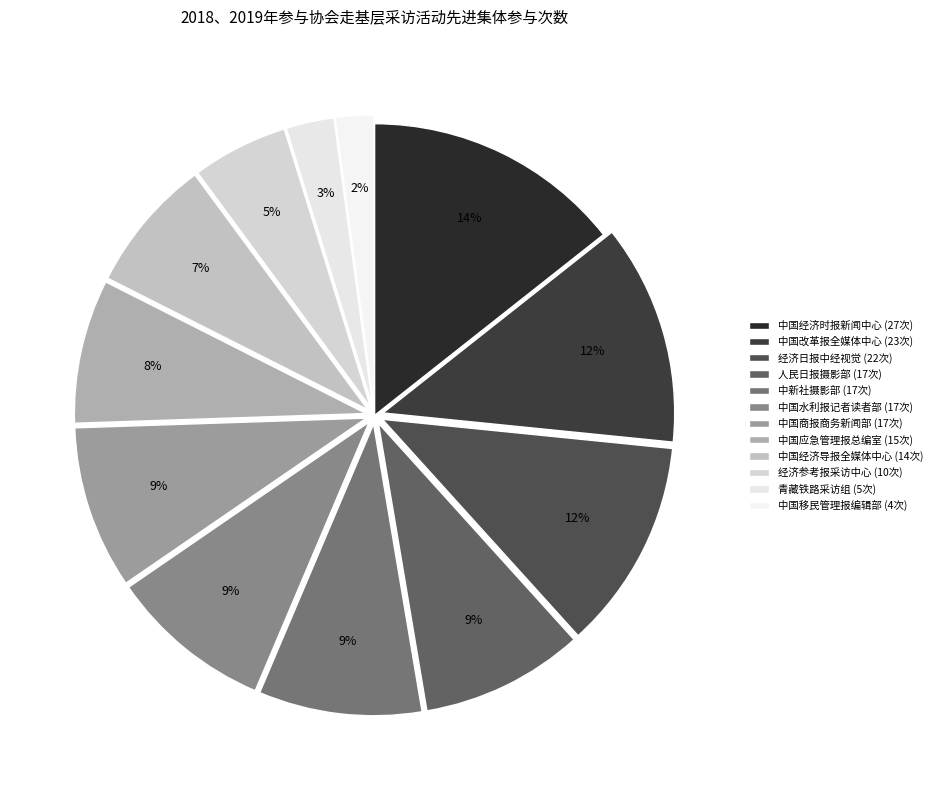

What is the largest slice in the pie chart?

中国经济时报新闻中心